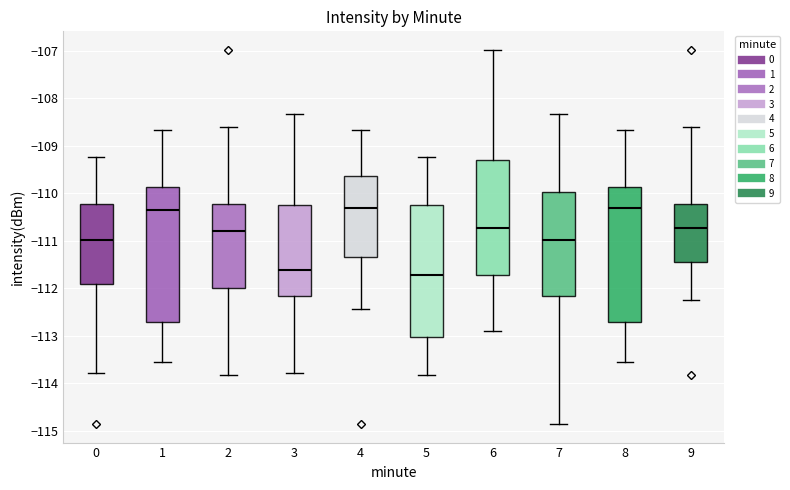

Which box's median line is the lowest?

5